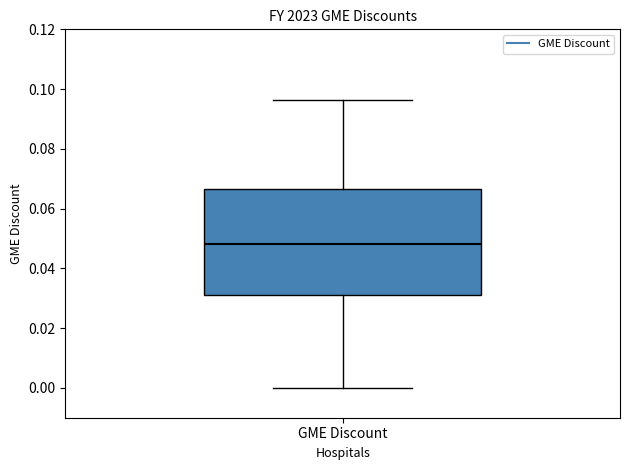

Where does the lower whisker of the box for GME Discount end on the y-axis? The values are not printed on the chart, so give them approximately, as read against the axis.

0.000